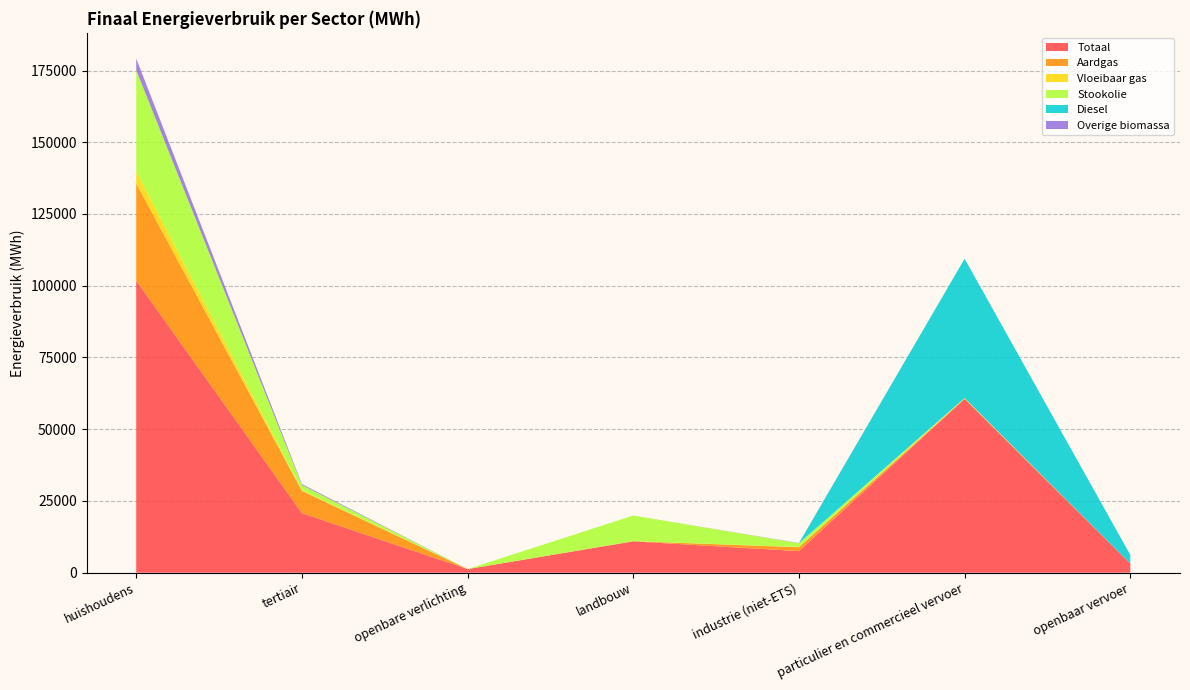

Reading right to left, list all the values displayed in this chart.

Totaal: openbaar vervoer=3165.2	particulier en commercieel vervoer=60585.6	industrie (niet-ETS)=7515.6	landbouw=10915.1	openbare verlichting=1262.7	tertiair=20754.0	huishoudens=101762.3
Aardgas: openbaar vervoer=0.0	particulier en commercieel vervoer=2.8	industrie (niet-ETS)=1349.1	landbouw=69.1	openbare verlichting=0.0	tertiair=7742.8	huishoudens=33877.4
Vloeibaar gas: openbaar vervoer=0.0	particulier en commercieel vervoer=280.3	industrie (niet-ETS)=92.1	landbouw=18.2	openbare verlichting=0.0	tertiair=175.0	huishoudens=4171.1
Stookolie: openbaar vervoer=0.0	particulier en commercieel vervoer=0.0	industrie (niet-ETS)=1312.1	landbouw=8933.2	openbare verlichting=0.0	tertiair=1878.5	huishoudens=35295.4
Diesel: openbaar vervoer=3035.8	particulier en commercieel vervoer=48539.7	industrie (niet-ETS)=0.0	landbouw=0.0	openbare verlichting=0.0	tertiair=0.0	huishoudens=0.0
Overige biomassa: openbaar vervoer=0.0	particulier en commercieel vervoer=0.0	industrie (niet-ETS)=76.8	landbouw=0.0	openbare verlichting=0.0	tertiair=335.2	huishoudens=4061.5